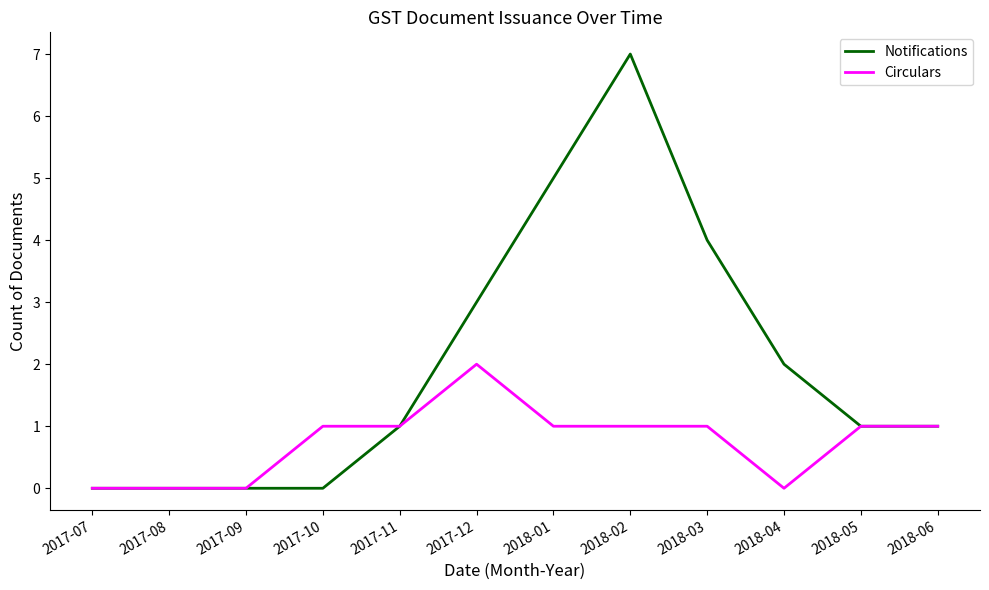

Rank the series by their average value, from highest to lowest.

Notifications, Circulars